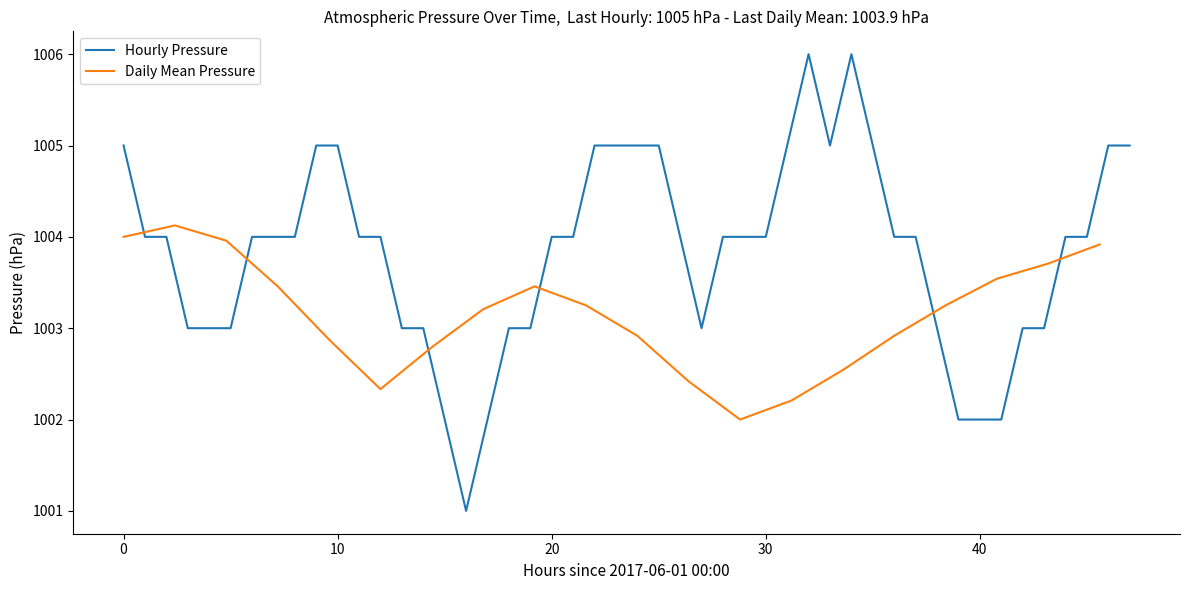

What is the highest value of the Daily Mean Pressure series?

1004.1